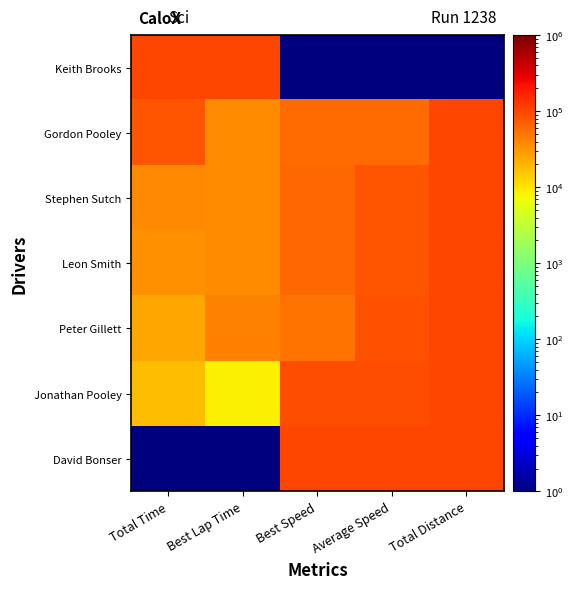

Between Best Lap Time and Average Speed, which series saw the biggest shift?

David Bonser